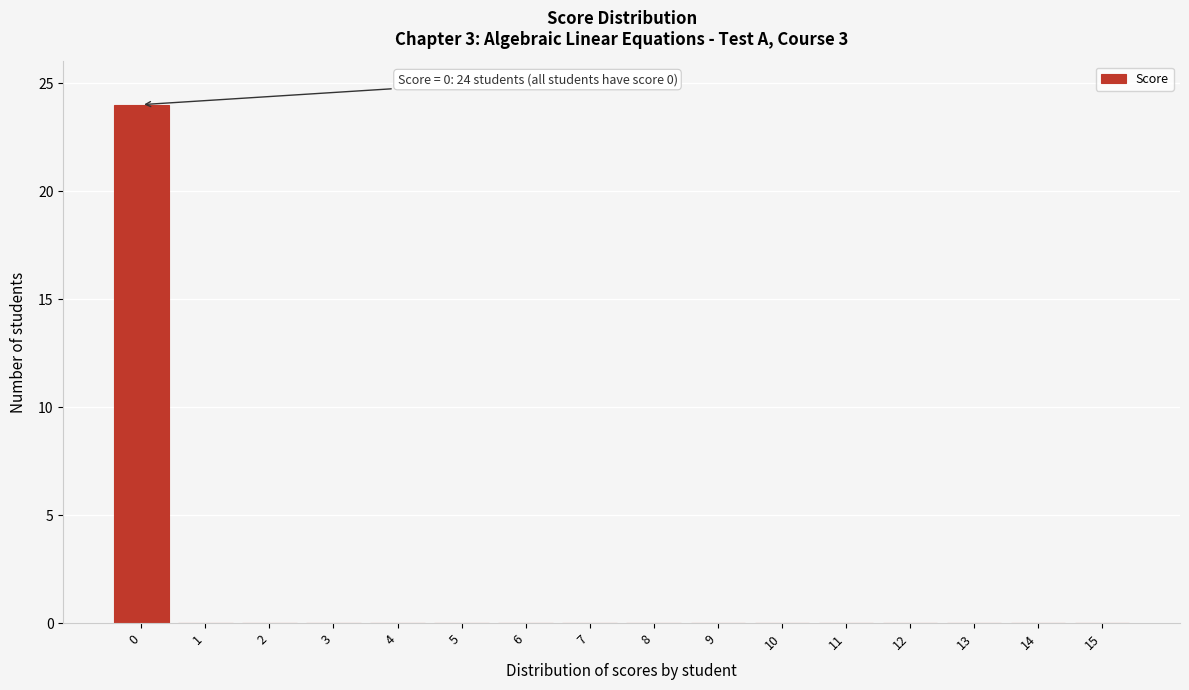

Reading right to left, list all the values displayed in this chart.

15=0	14=0	13=0	12=0	11=0	10=0	9=0	8=0	7=0	6=0	5=0	4=0	3=0	2=0	1=0	0=24